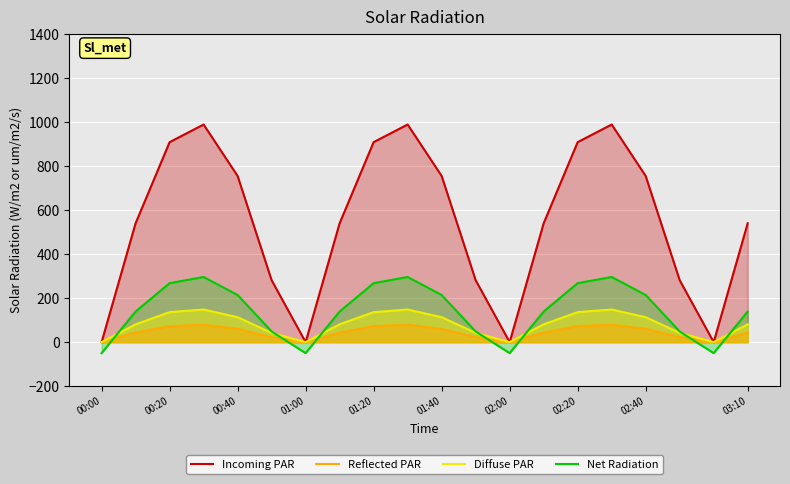

Which series has the largest range (max minus min)?

Incoming PAR